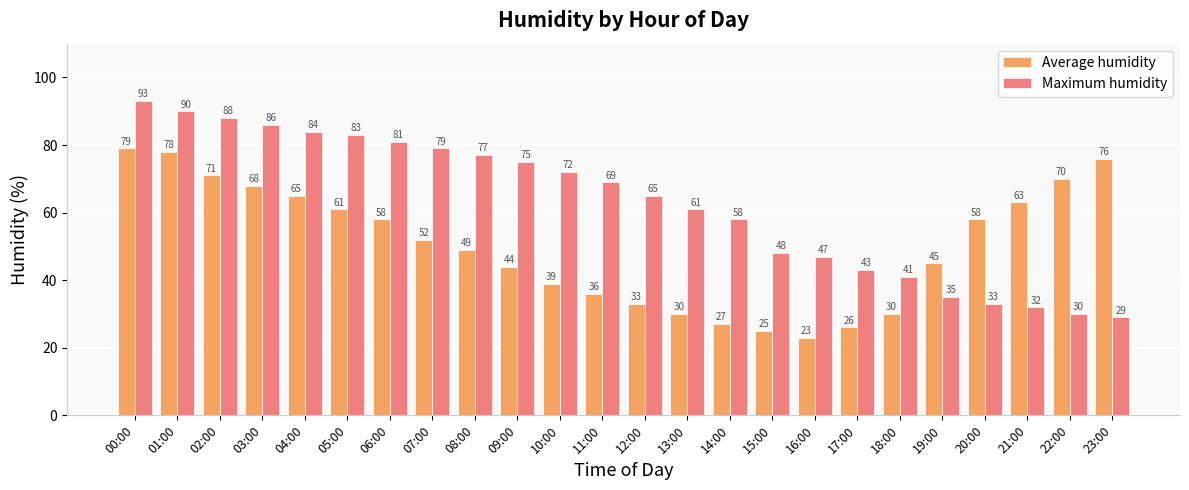

The Maximum humidity series shows 48 at 15:00. True or false?

True